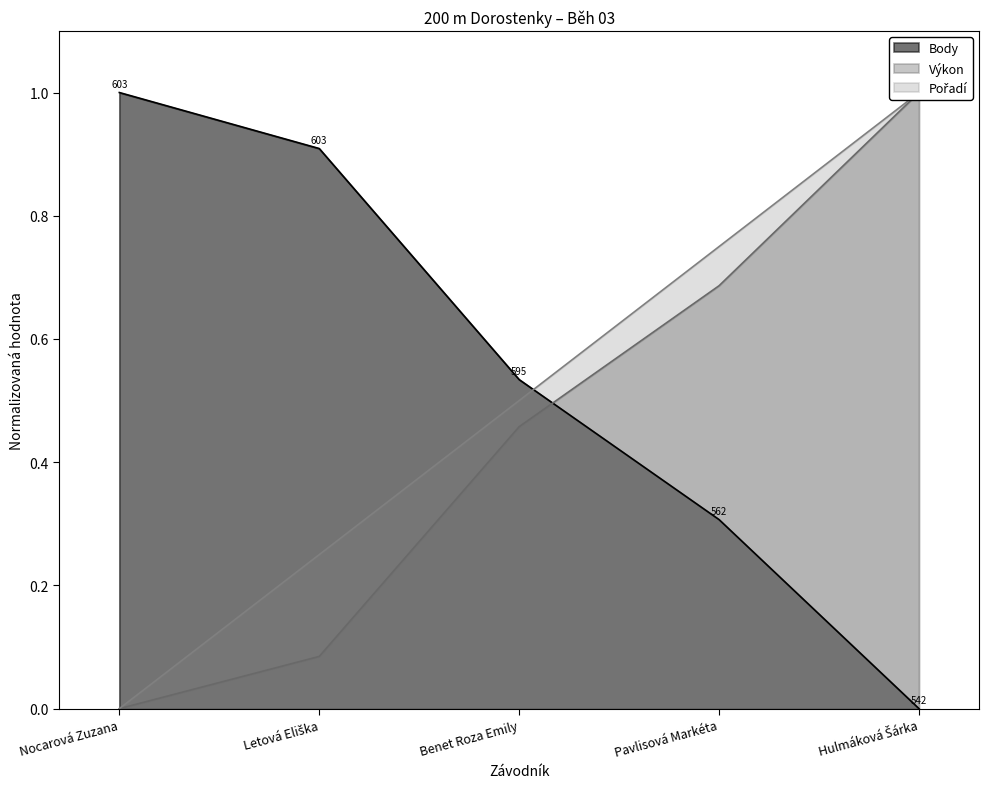

Reading left to right, extract all data points from this chart.

Pořadí: 0.0	0.2	0.5	0.8	1.0
Výkon: 0.0	0.1	0.5	0.7	1.0
Body: 1.0	0.9	0.5	0.3	0.0